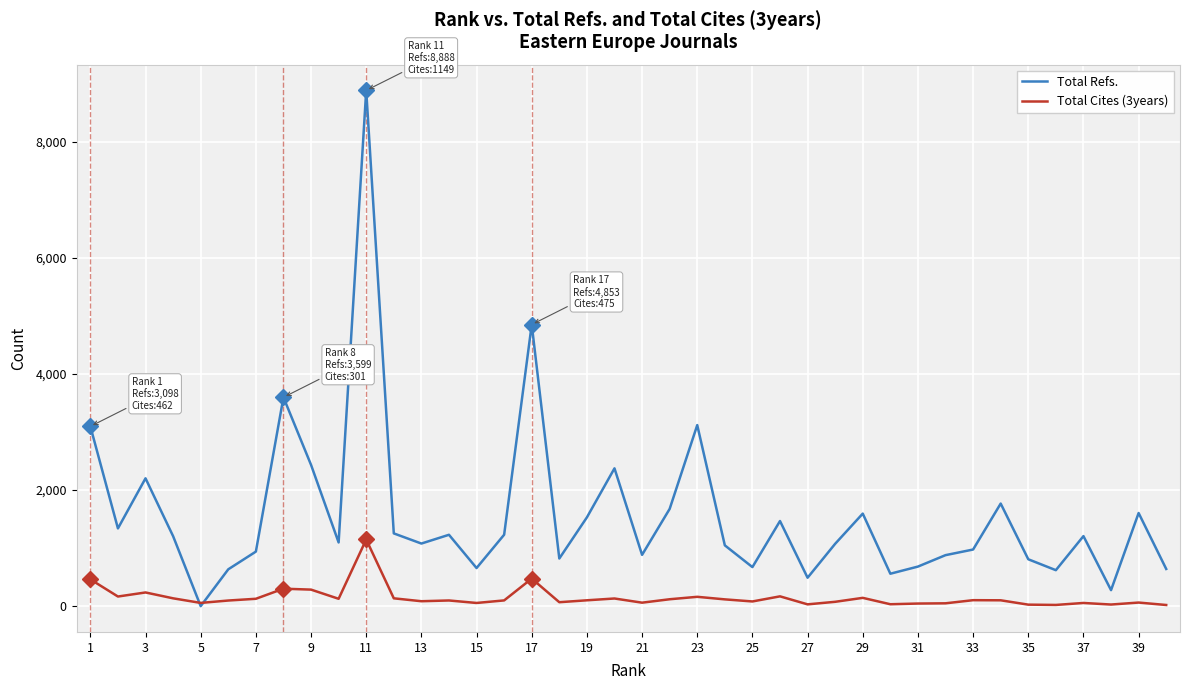

Which series has the largest range (max minus min)?

Total Refs.